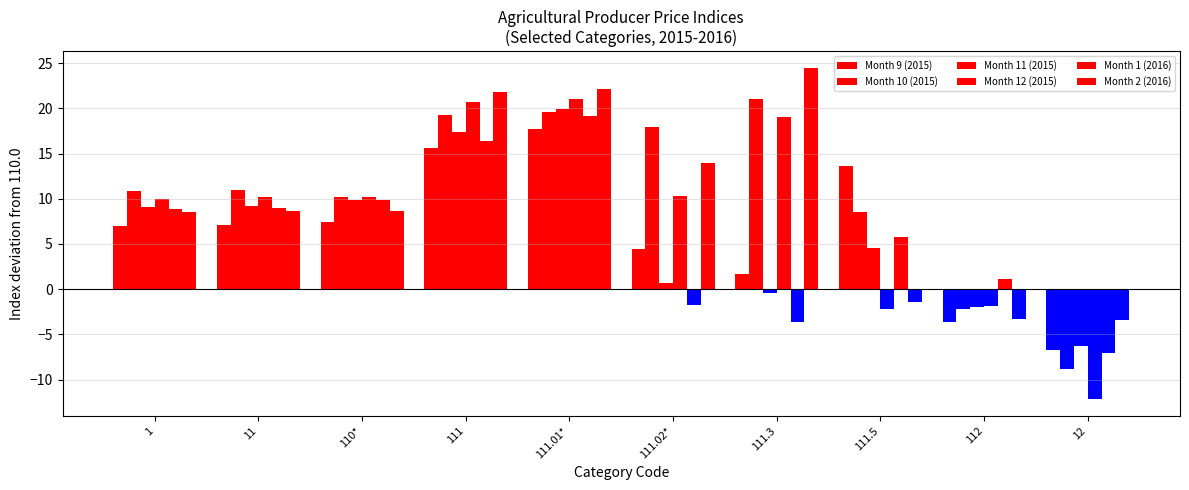

How many series are shown in this chart?

6